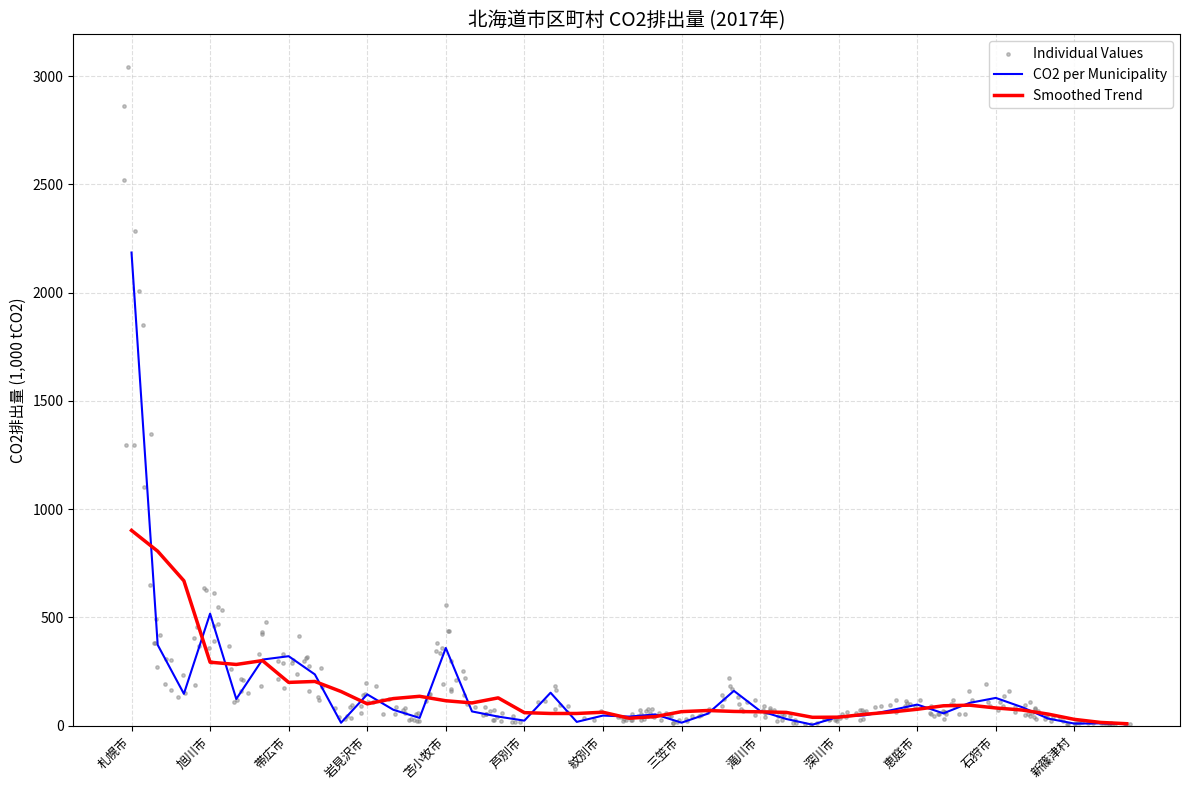

Approximately how many times larger is the value at 士別市 compared to 岩見沢市?

0.3